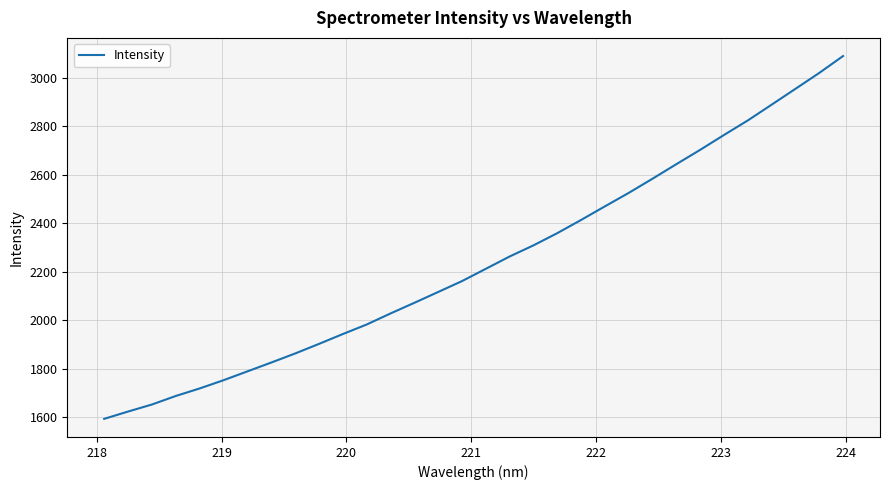

Reading left to right, extract all data points from this chart.

1594.1	1624.2	1653.1	1688.4	1719.3	1753.3	1789.6	1826.1	1863.4	1902.8	1943.5	1982.7	2028.3	2072.2	2116.8	2161.7	2212.4	2263.2	2309.1	2359.4	2413.8	2469.9	2525.4	2583.9	2643.8	2702.9	2764.1	2824.0	2888.9	2954.2	3019.7	3089.4